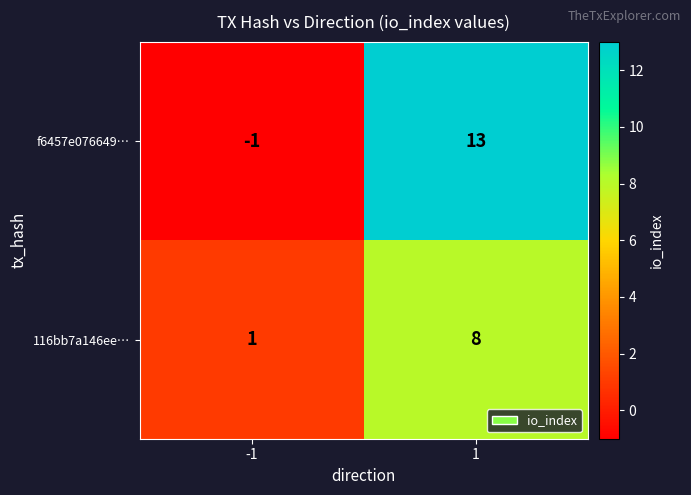

What is the approximate value of 116bb7a146ee… at 1?

8